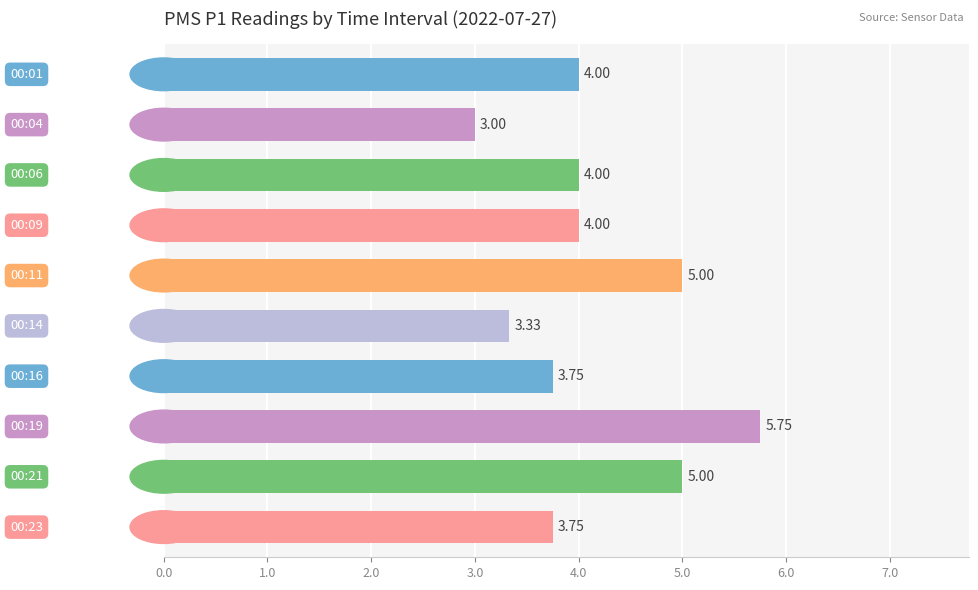

What is the sum of all values?

41.6